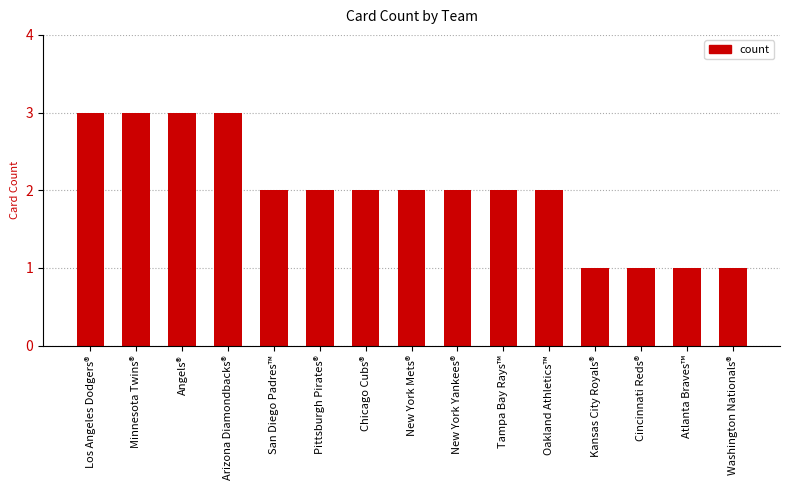

What is the sum of all values?

30